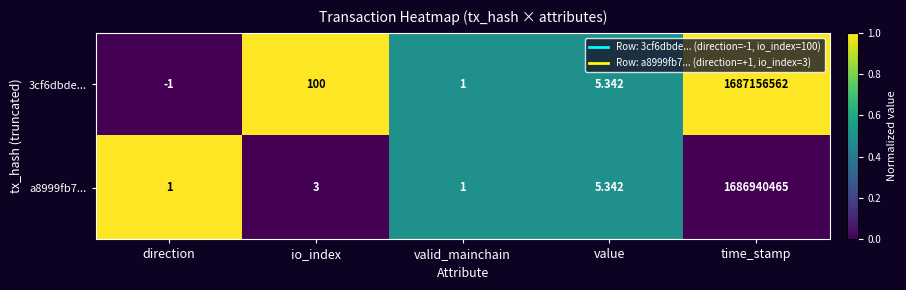

How many data points in 3cf6dbde... are above 5?

3